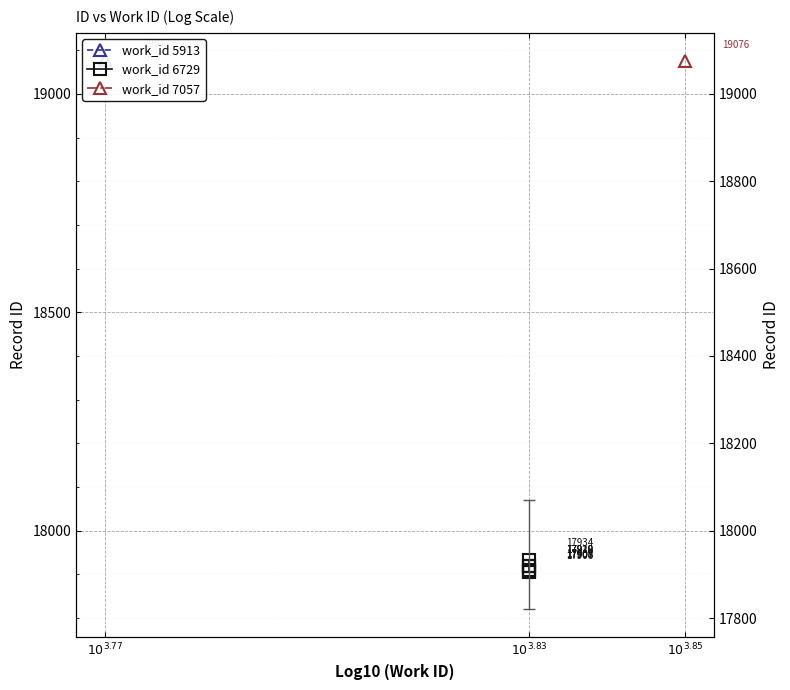

How many lines are shown in the chart?

1